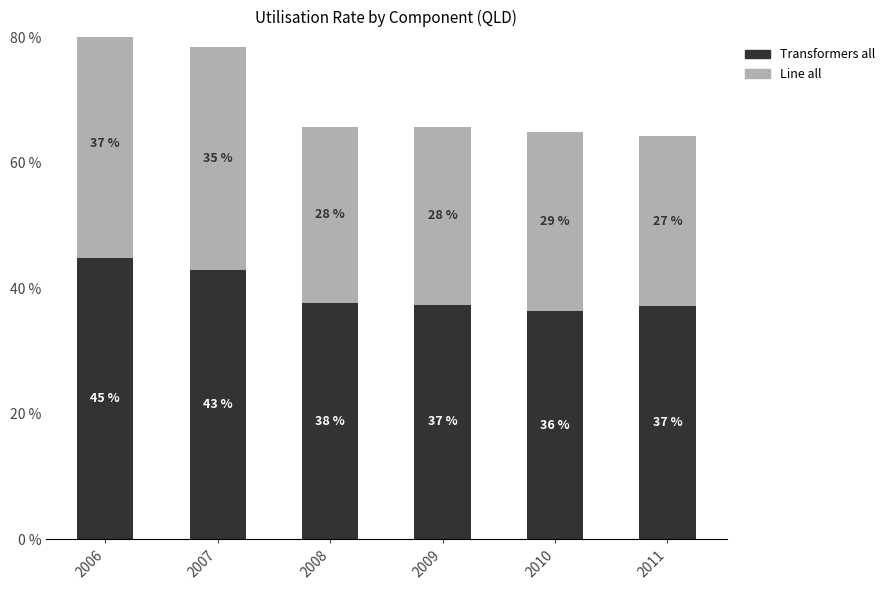

Is it true that Transformers all equals 0.4 at 2010?

True